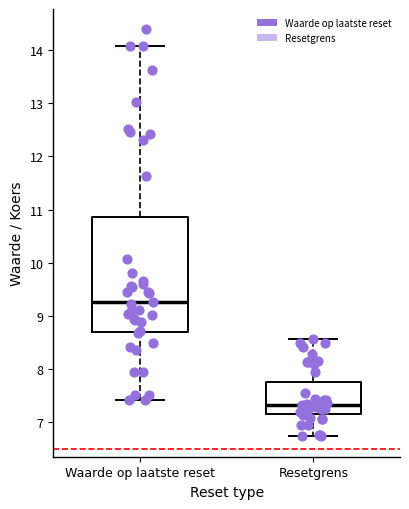

Which box is the tallest, from its lower edge to its upper edge?

Waarde op laatste reset